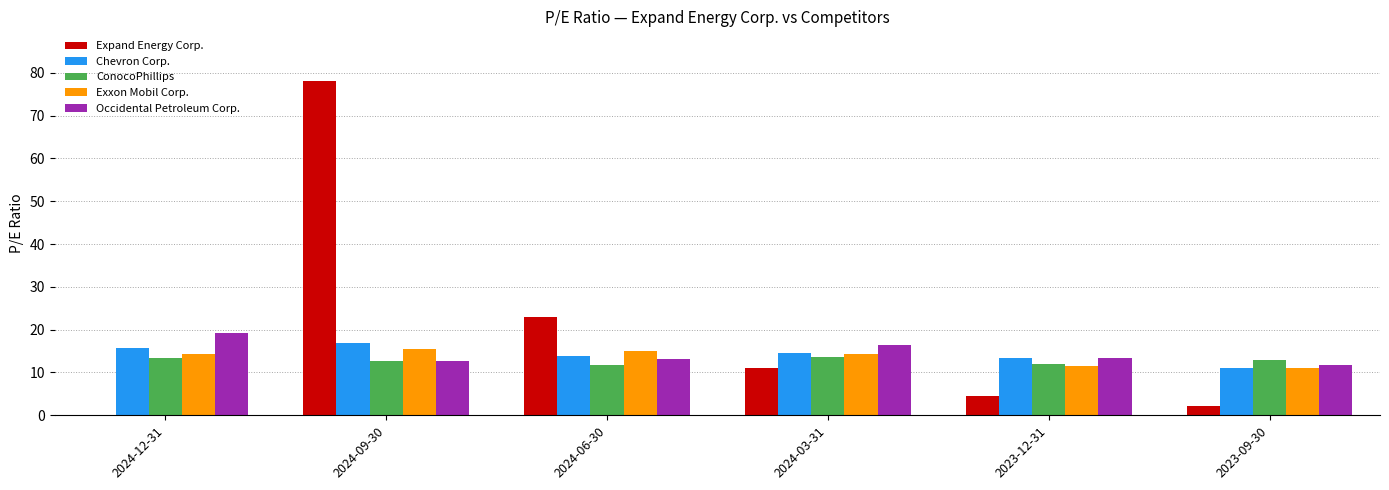

What is the average value of the Occidental Petroleum Corp. series?

14.5